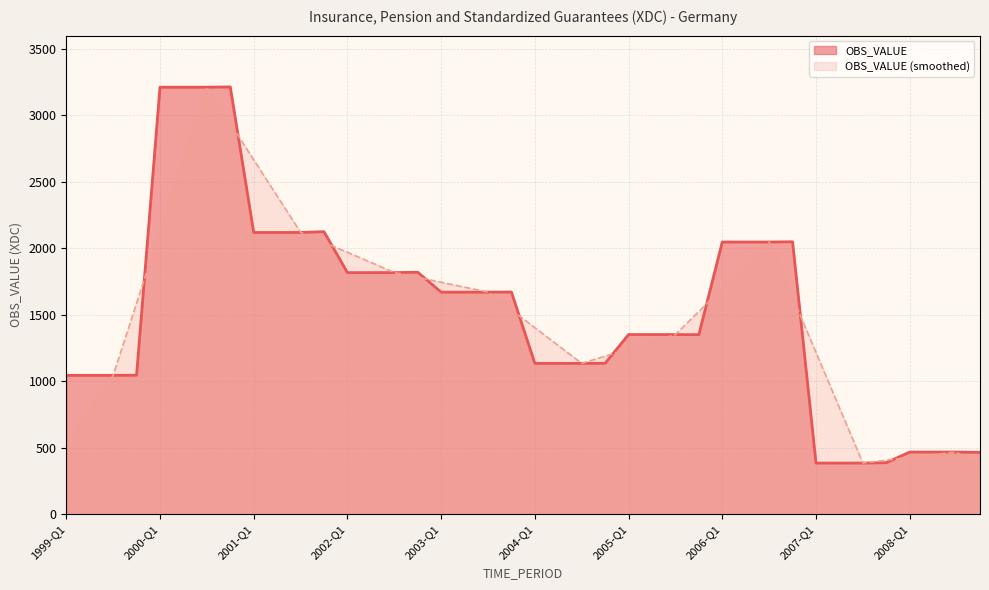

What is the label of the 18th point from the right?

2004-Q3